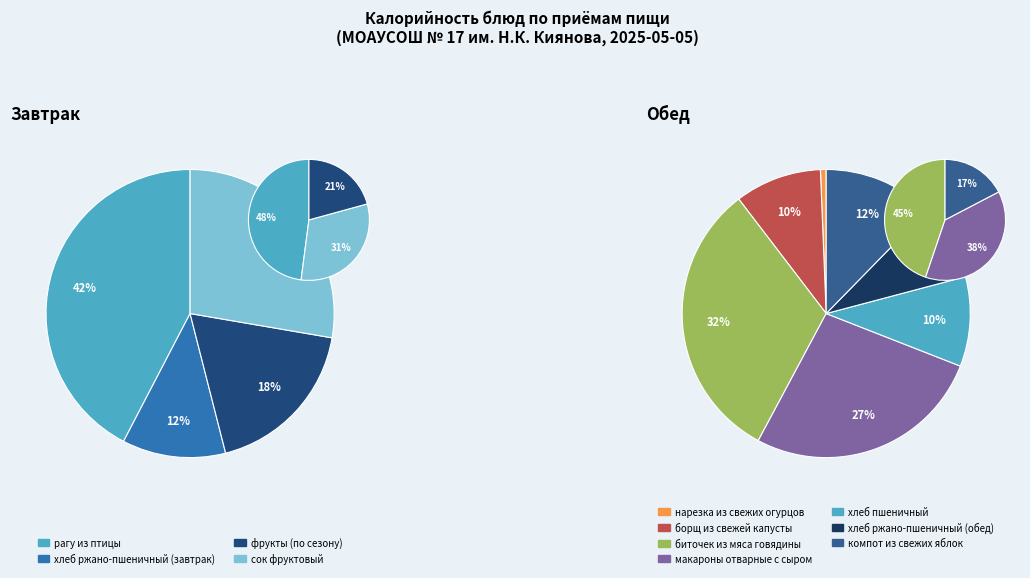

Which category has the smallest portion of the pie?

нарезка из свежих огурцов